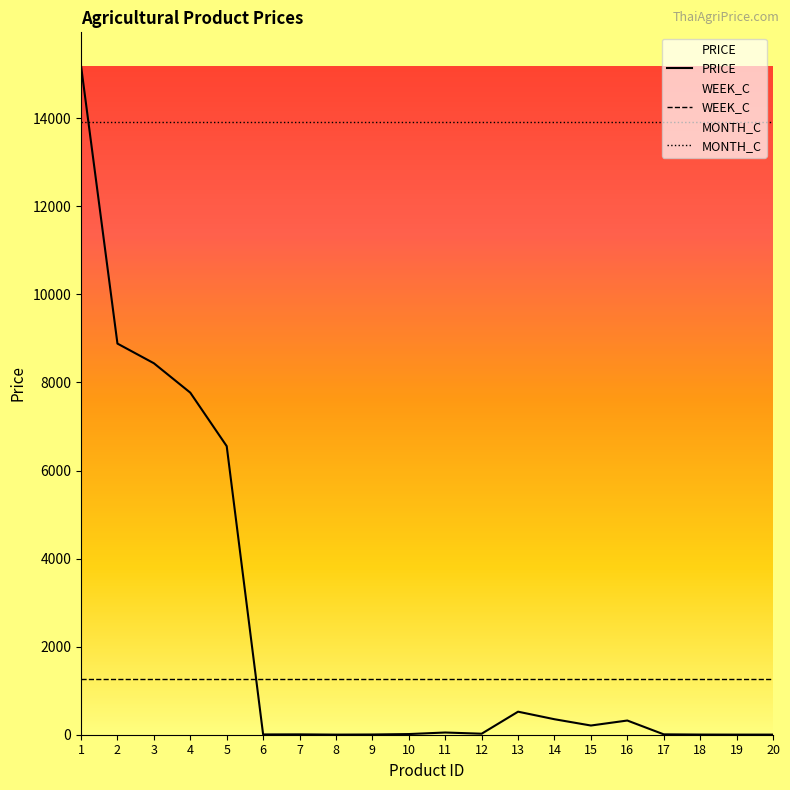

How many lines are shown in the chart?

3